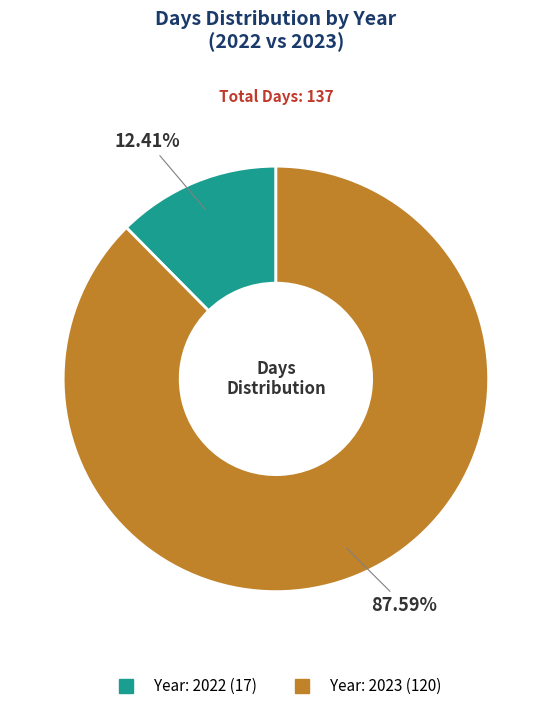

Does any single category account for the majority?

Yes